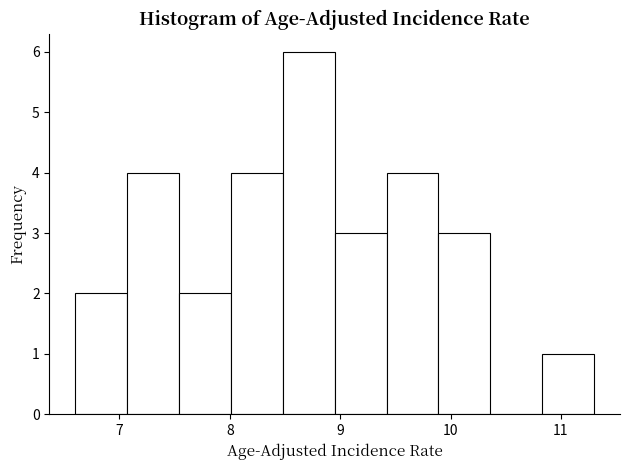

How tall is the bar that spans 9.42 to 9.89 on the x-axis? Neither the bar edges nor the heights are printed on the chart, so give them approximately, as read against the axes.

4